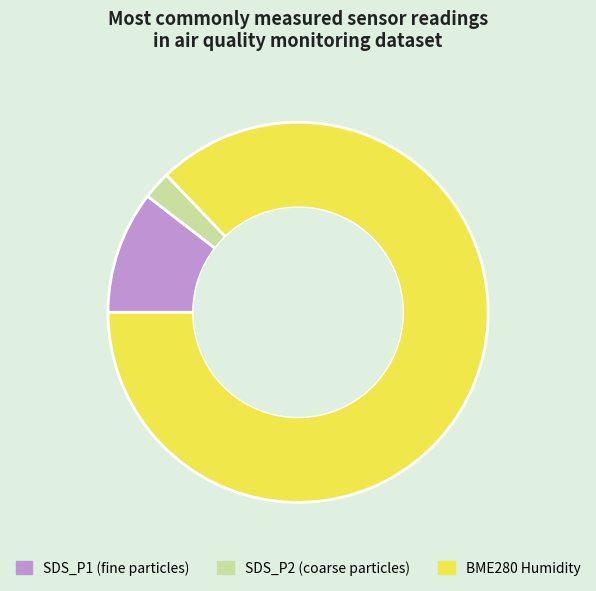

Count the number of slices in the pie.

3